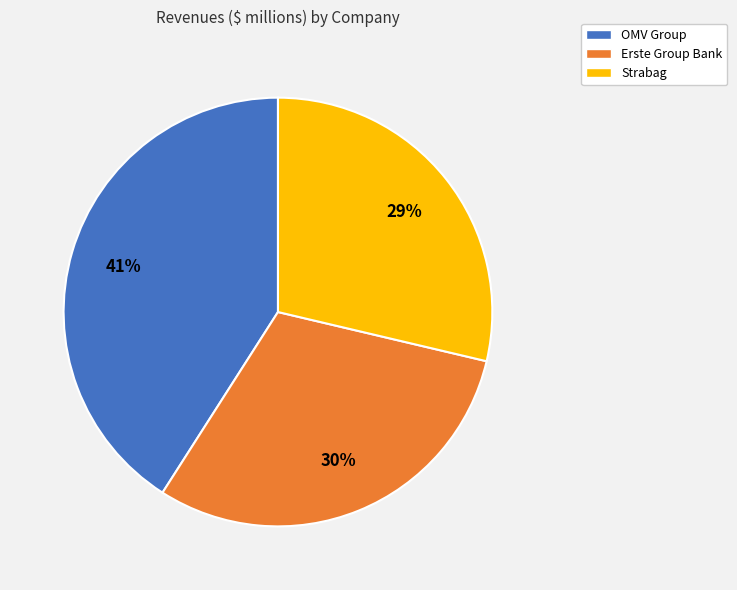

How many segments does this pie chart have?

3